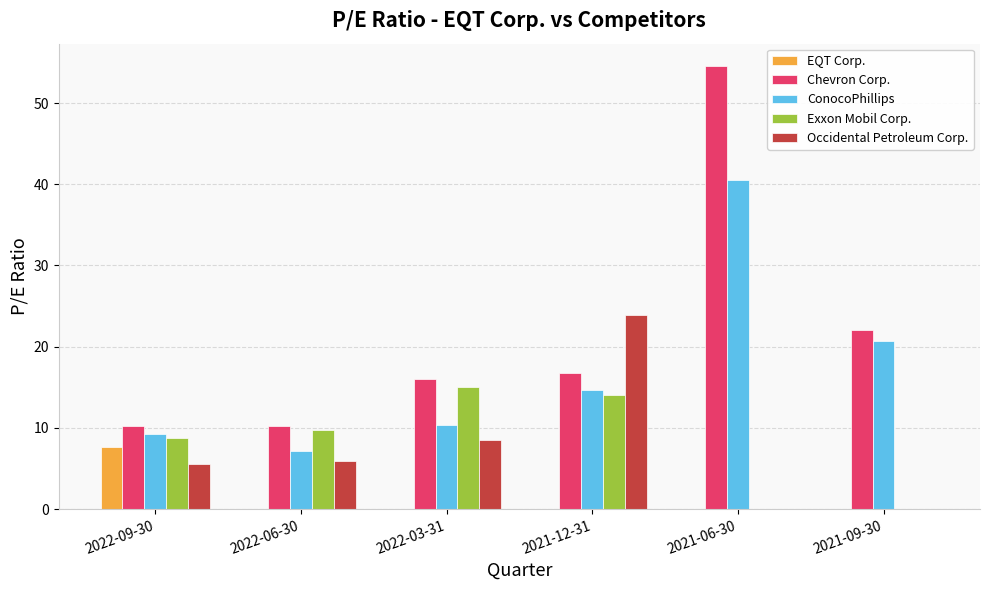

Which series changed the most between 2022-03-31 and 2021-12-31?

Occidental Petroleum Corp.